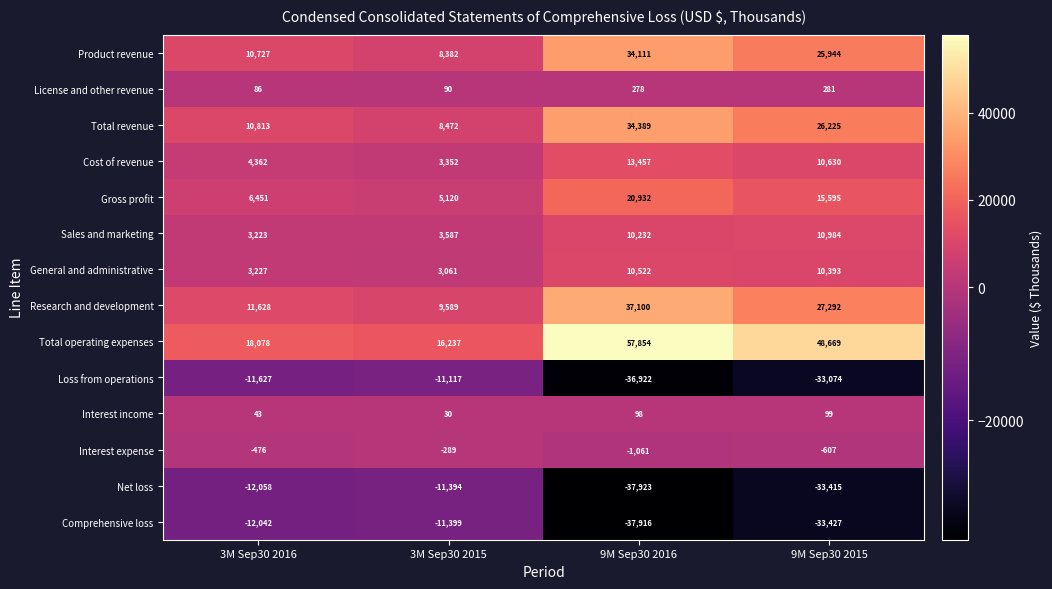

What is the maximum value shown in the chart?

57854